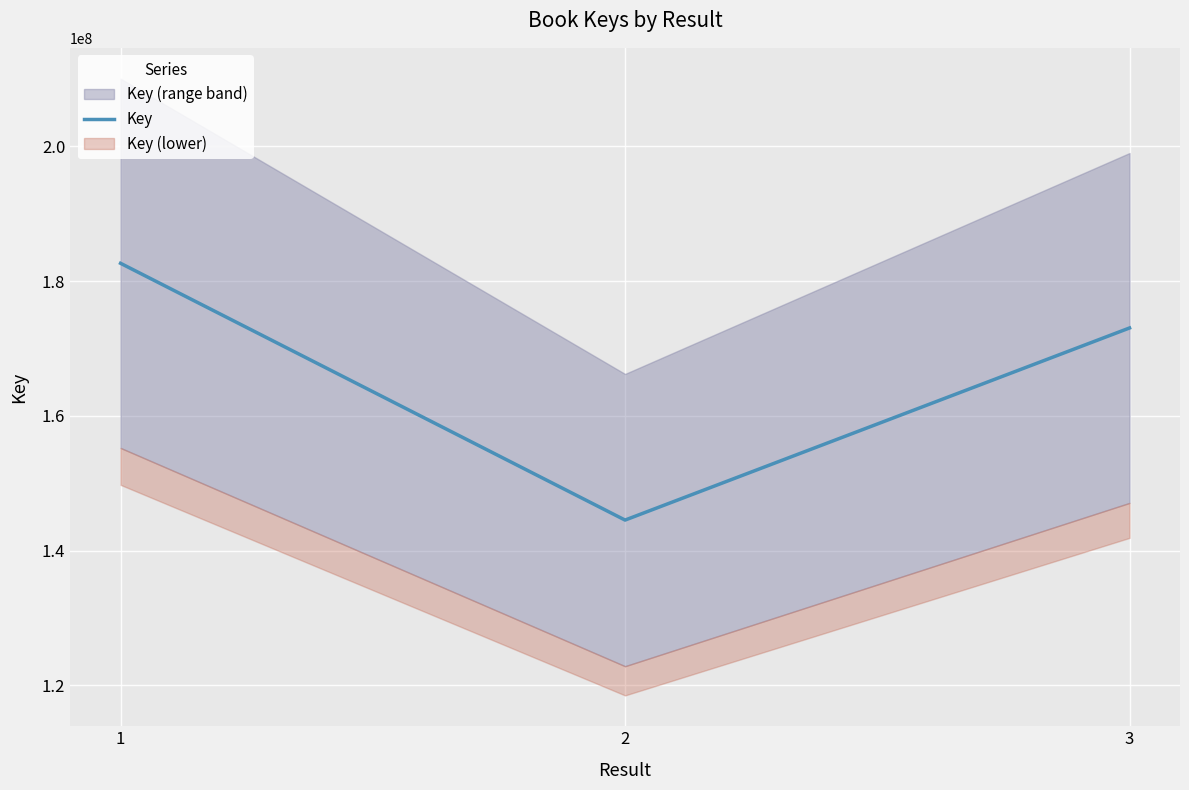

Reading right to left, extract all data points from this chart.

3=173044146	2=144538165	1=182637804